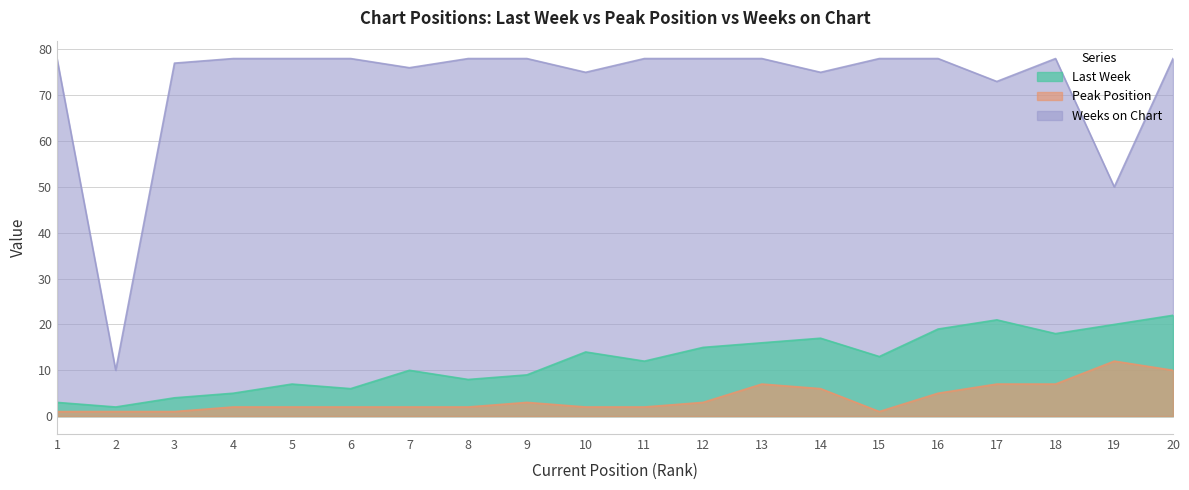

List the labels in order of Weeks on Chart value, largest first.

1, 4, 5, 6, 8, 9, 11, 12, 13, 15, 16, 18, 20, 3, 7, 10, 14, 17, 19, 2